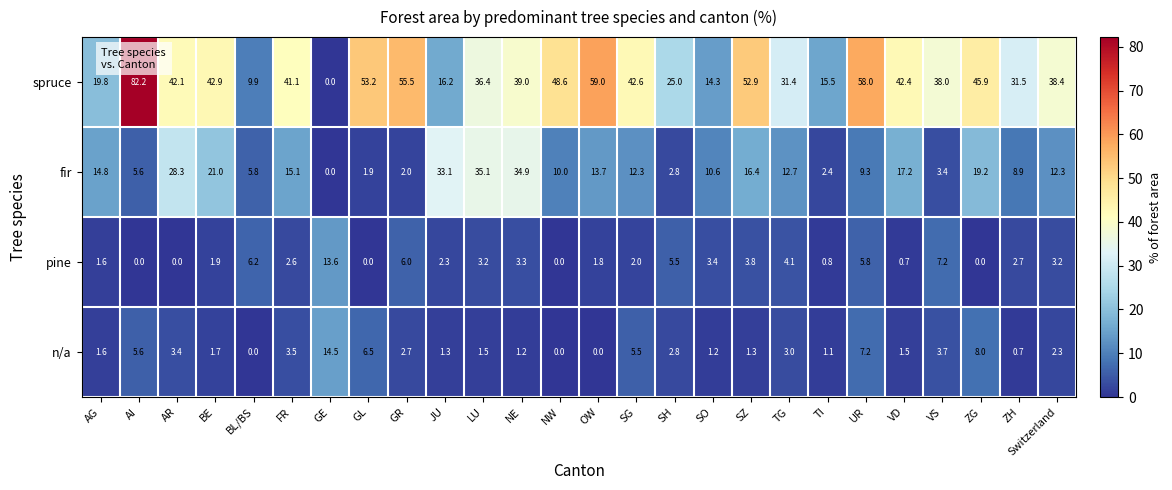

What is the difference between the maximum and second lowest values in the n/a series?

14.5